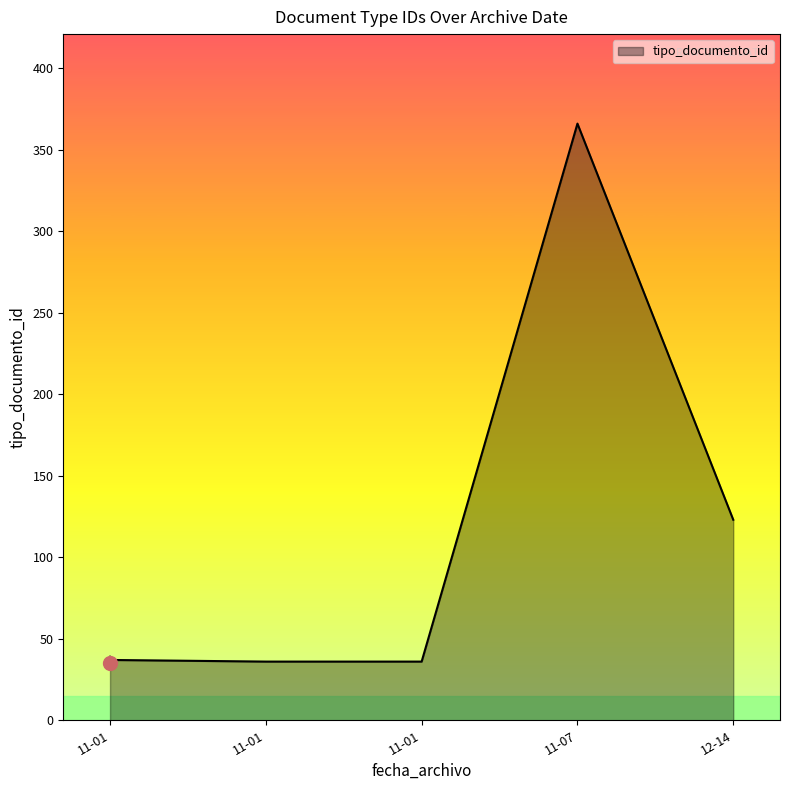

Which category has the highest value across all series?

2022-11-07 16:13:31